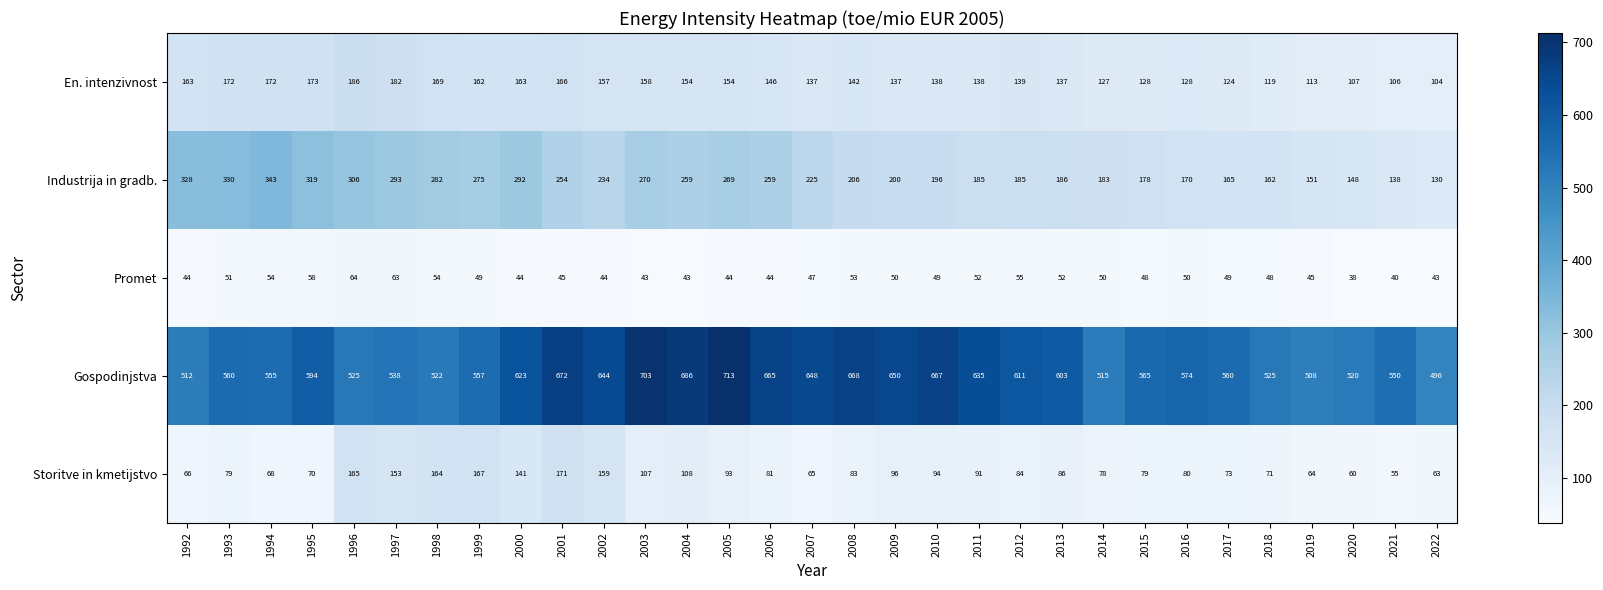

Which category has the highest value across all series?

2005